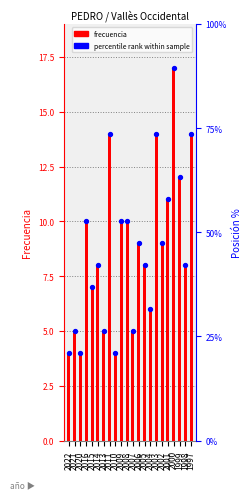

What is the total value across all series at 2005?

16